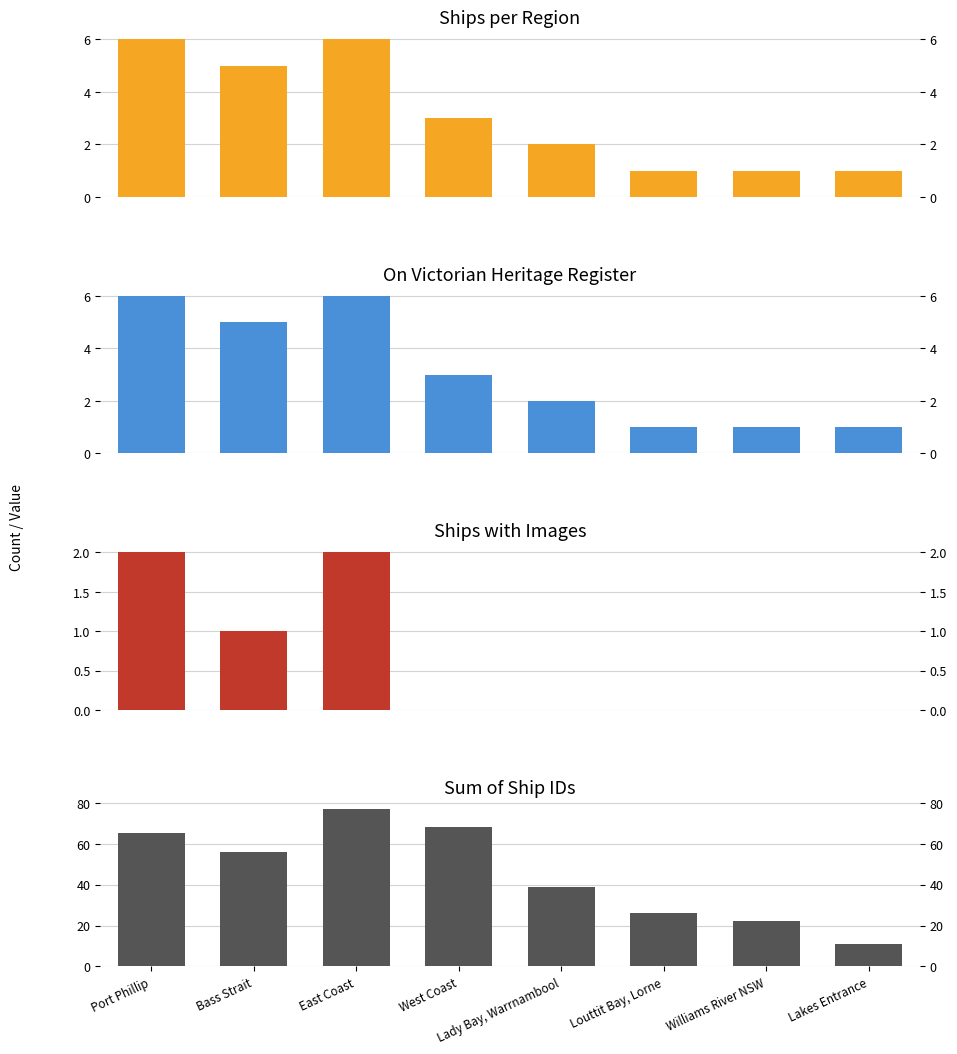

What is the total value across all series at Port Phillip?

79